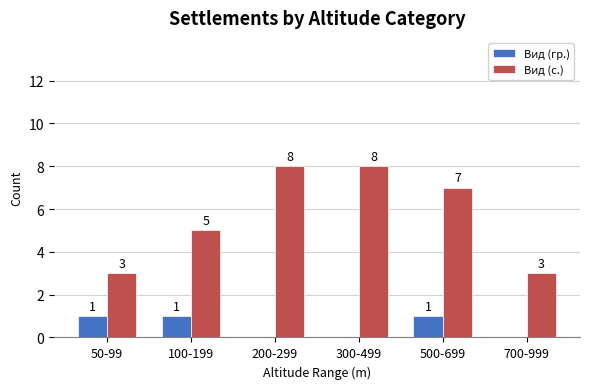

Which series has the largest total across all categories?

Вид (с.)